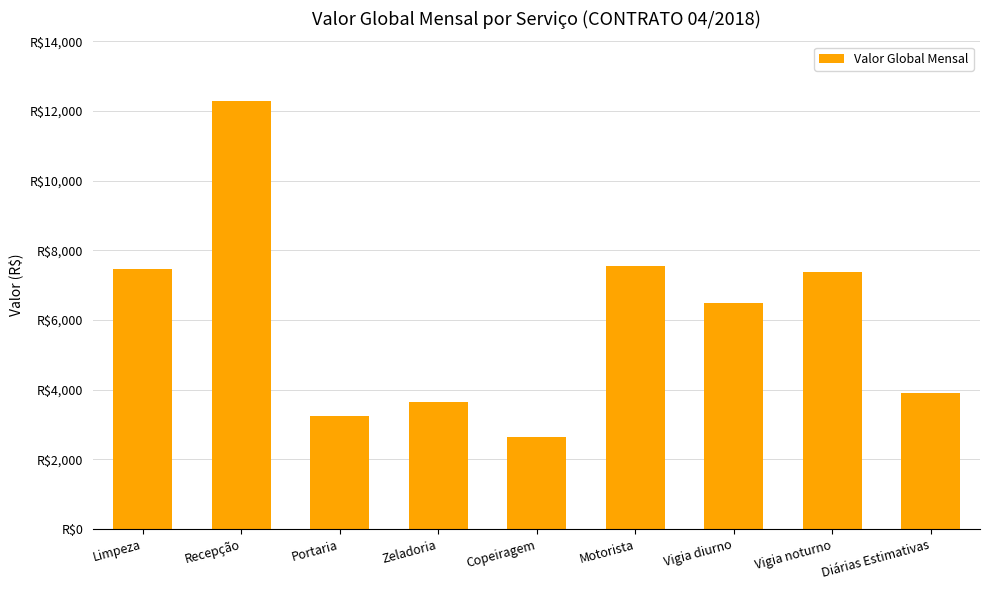

What is the label of the 6th bar from the right?

Zeladoria